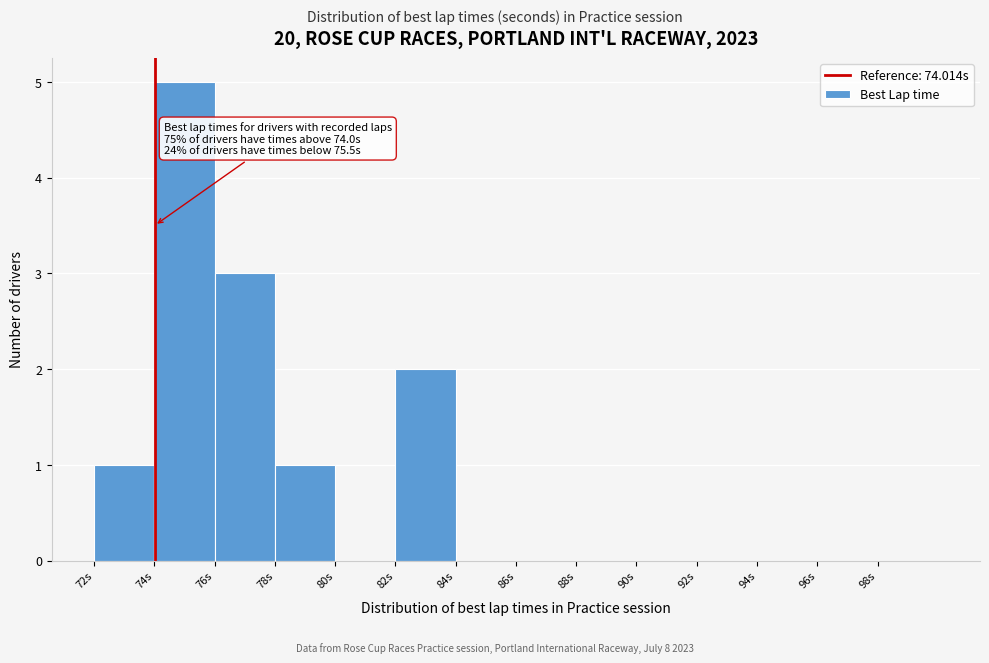

Which range on the x-axis has the tallest bar?

74 to 76